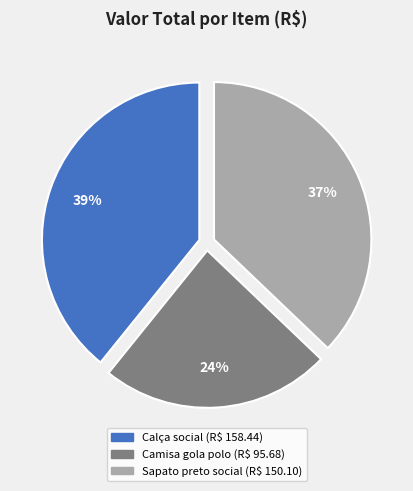

To the nearest percent, what is the average slice percentage?

33%